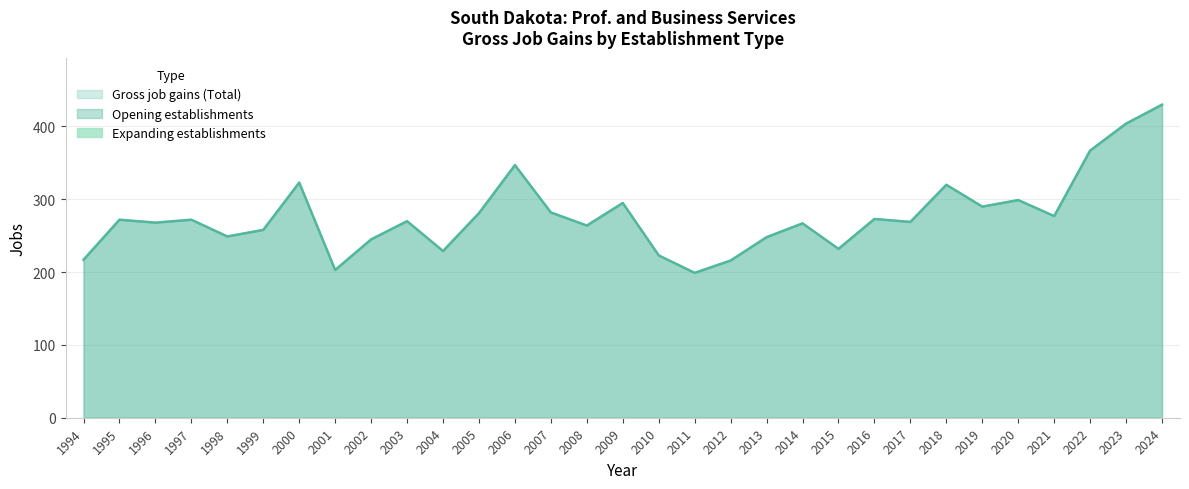

Which series has the largest total across all categories?

Gross job gains (Total)